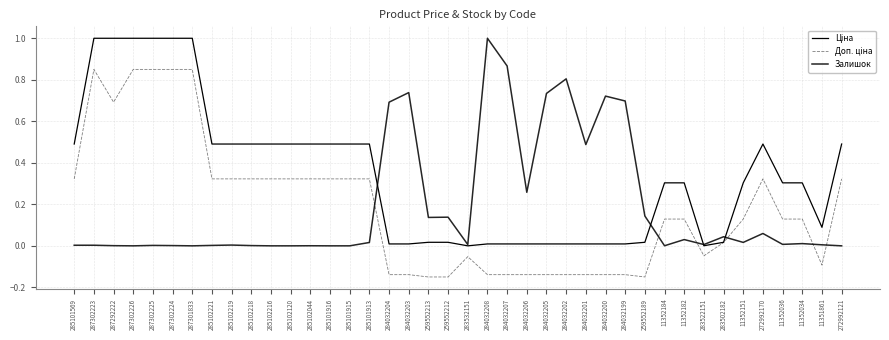

What is the difference between the Доп. ціна values at 285101916 and 284032200?

0.5